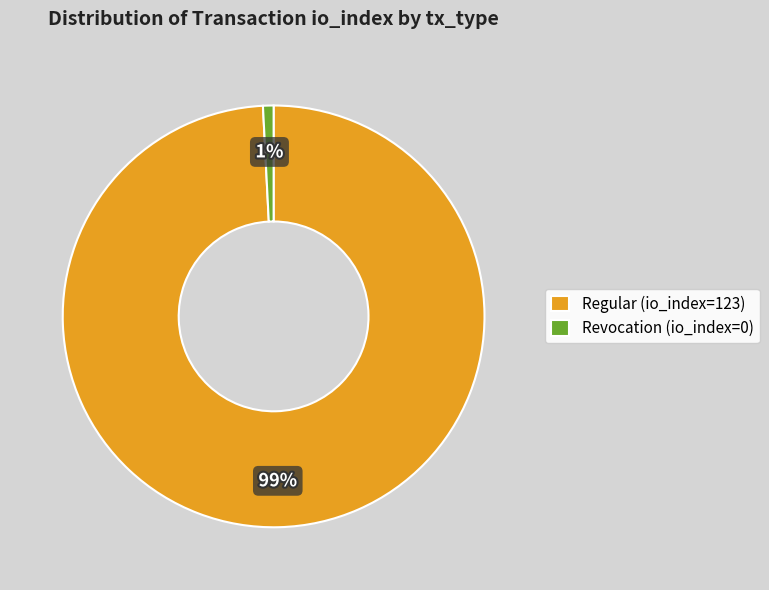

True or false: Revocation (io_index=0) accounts for 11% of the total.

False